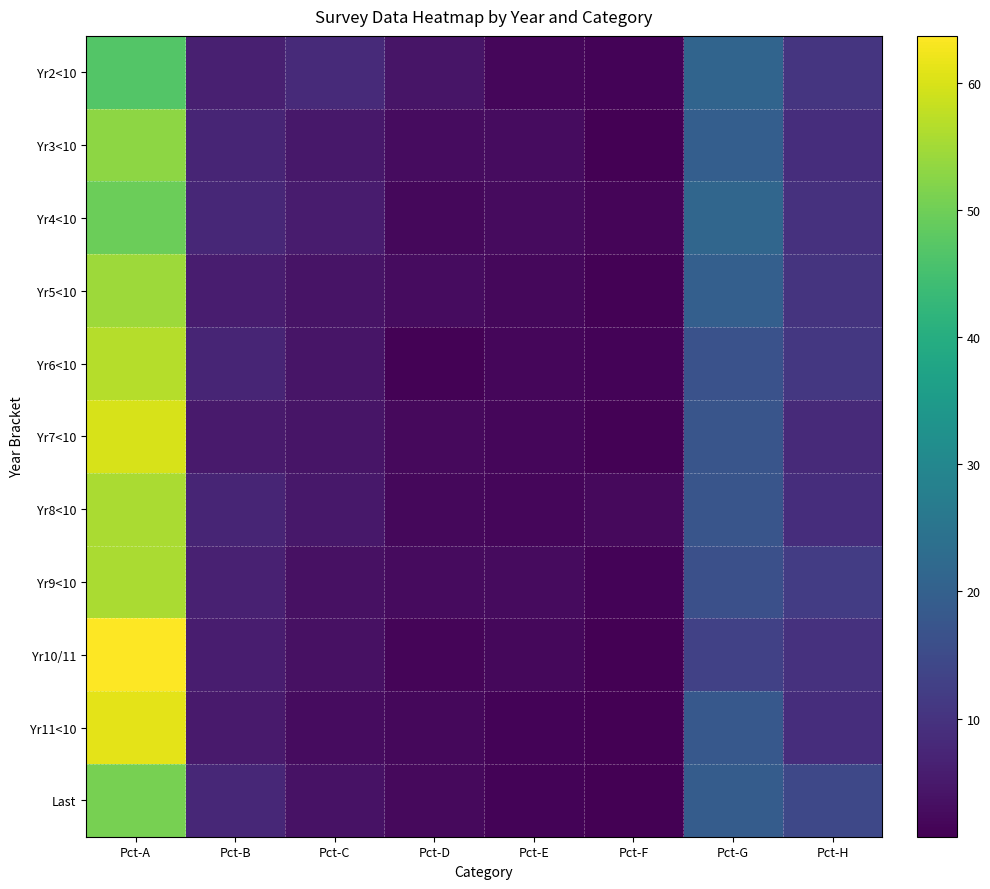

Reading right to left, what are all the values shown in this chart?

Yr2<10: Pct-H=10.3	Pct-G=21.0	Pct-F=1.2	Pct-E=1.9	Pct-D=4.3	Pct-C=8.2	Pct-B=6.2	Pct-A=46.9
Yr3<10: Pct-H=8.9	Pct-G=19.5	Pct-F=0.7	Pct-E=2.9	Pct-D=2.9	Pct-C=4.8	Pct-B=7.3	Pct-A=53.0
Yr4<10: Pct-H=9.6	Pct-G=21.6	Pct-F=1.5	Pct-E=2.6	Pct-D=2.1	Pct-C=5.5	Pct-B=7.7	Pct-A=49.6
Yr5<10: Pct-H=10.2	Pct-G=19.8	Pct-F=1.0	Pct-E=2.0	Pct-D=2.8	Pct-C=3.9	Pct-B=5.8	Pct-A=54.5
Yr6<10: Pct-H=10.9	Pct-G=16.6	Pct-F=1.3	Pct-E=1.9	Pct-D=1.1	Pct-C=4.2	Pct-B=7.3	Pct-A=56.7
Yr7<10: Pct-H=8.1	Pct-G=17.3	Pct-F=1.1	Pct-E=1.7	Pct-D=2.4	Pct-C=4.3	Pct-B=5.3	Pct-A=59.9
Yr8<10: Pct-H=8.9	Pct-G=17.2	Pct-F=2.2	Pct-E=1.9	Pct-D=2.0	Pct-C=4.8	Pct-B=7.3	Pct-A=55.7
Yr9<10: Pct-H=11.9	Pct-G=16.1	Pct-F=1.3	Pct-E=2.5	Pct-D=2.5	Pct-C=3.6	Pct-B=6.4	Pct-A=55.7
Yr10/11: Pct-H=9.7	Pct-G=12.9	Pct-F=0.7	Pct-E=2.1	Pct-D=1.5	Pct-C=3.5	Pct-B=5.8	Pct-A=63.7
Yr11<10: Pct-H=8.9	Pct-G=18.0	Pct-F=0.7	Pct-E=1.3	Pct-D=2.0	Pct-C=2.7	Pct-B=5.2	Pct-A=61.1
Last: Pct-H=14.4	Pct-G=19.1	Pct-F=0.7	Pct-E=1.2	Pct-D=2.2	Pct-C=3.8	Pct-B=7.7	Pct-A=50.9